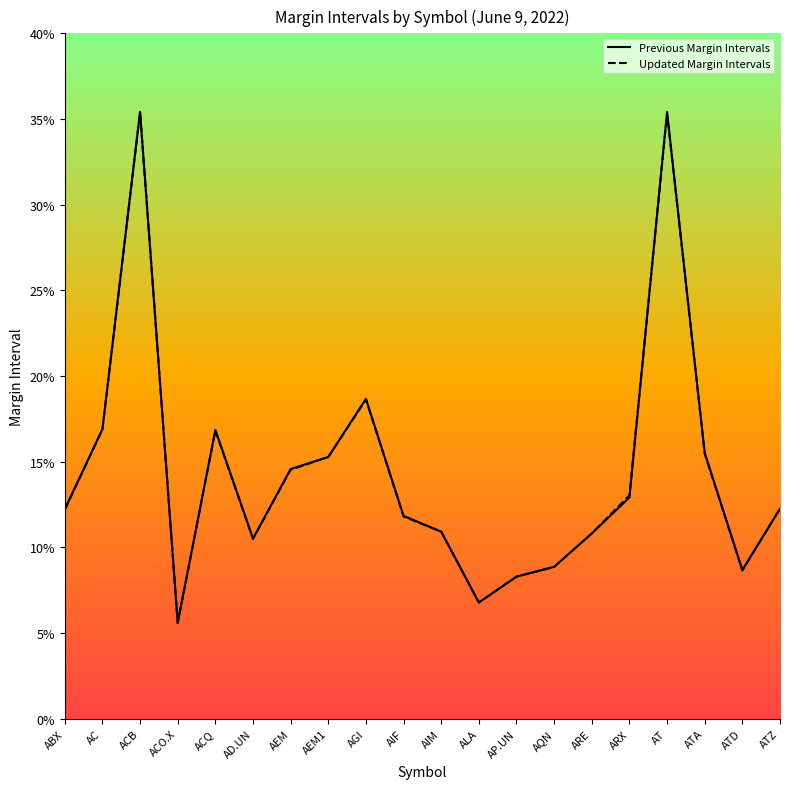

At which category does the chart reach its minimum across all series?

ACO.X